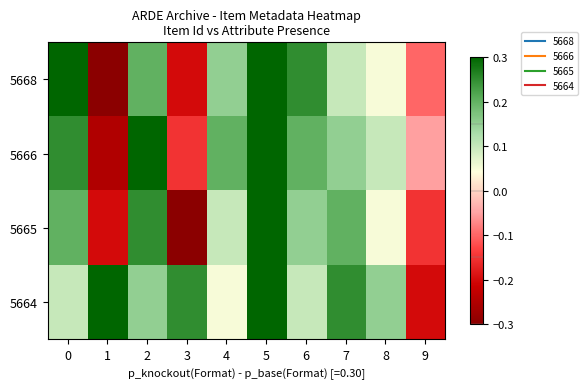

Reading left to right, transcribe all the data shown in this chart.

5668: 0=0.3	1=-0.3	2=0.2	3=-0.2	4=0.1	5=0.3	6=0.2	7=0.1	8=0.1	9=-0.1
5666: 0=0.2	1=-0.2	2=0.3	3=-0.1	4=0.2	5=0.3	6=0.2	7=0.1	8=0.1	9=-0.1
5665: 0=0.2	1=-0.2	2=0.2	3=-0.3	4=0.1	5=0.3	6=0.1	7=0.2	8=0.1	9=-0.1
5664: 0=0.1	1=0.3	2=0.1	3=0.2	4=0.1	5=0.3	6=0.1	7=0.2	8=0.1	9=-0.2